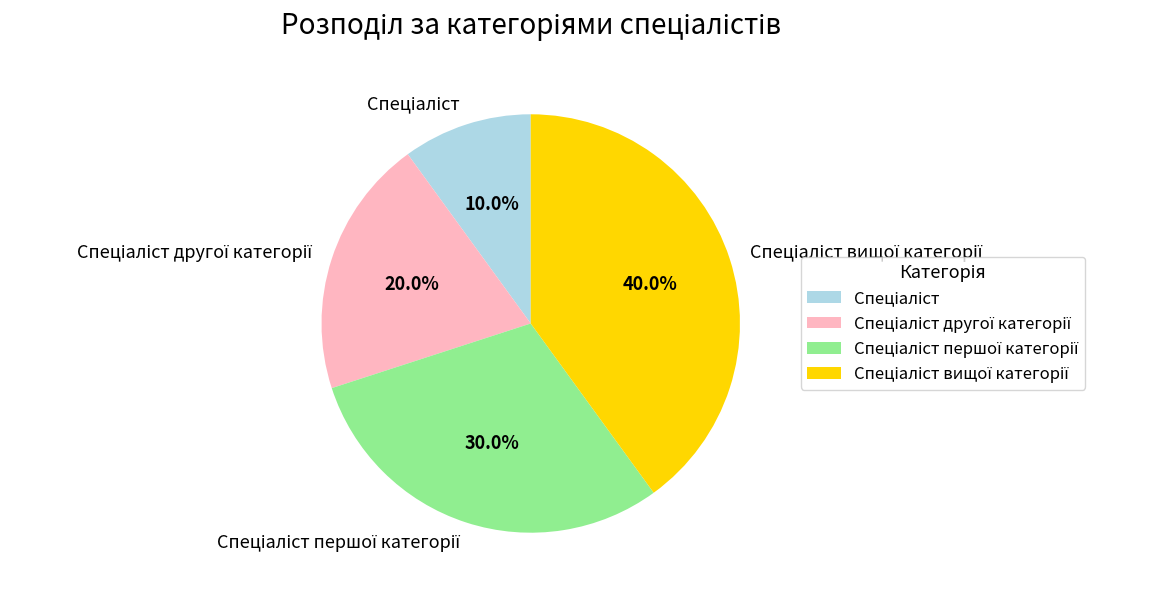

Count the number of slices in the pie.

4